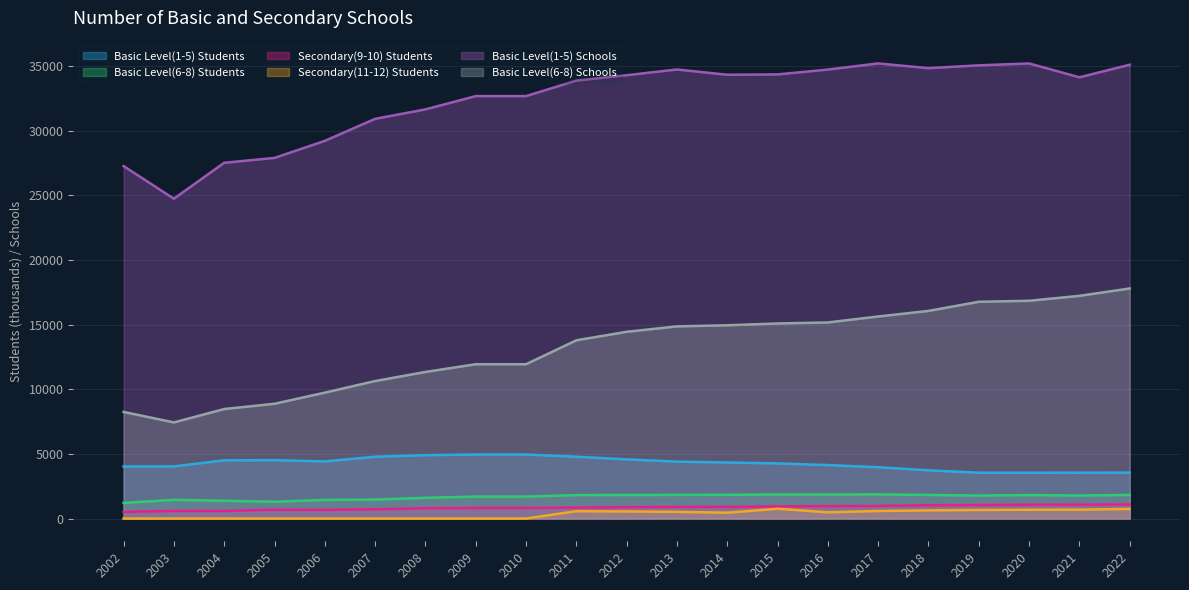

True or false: Basic Level(1-5) Schools has more than 1 interior local peaks.

True